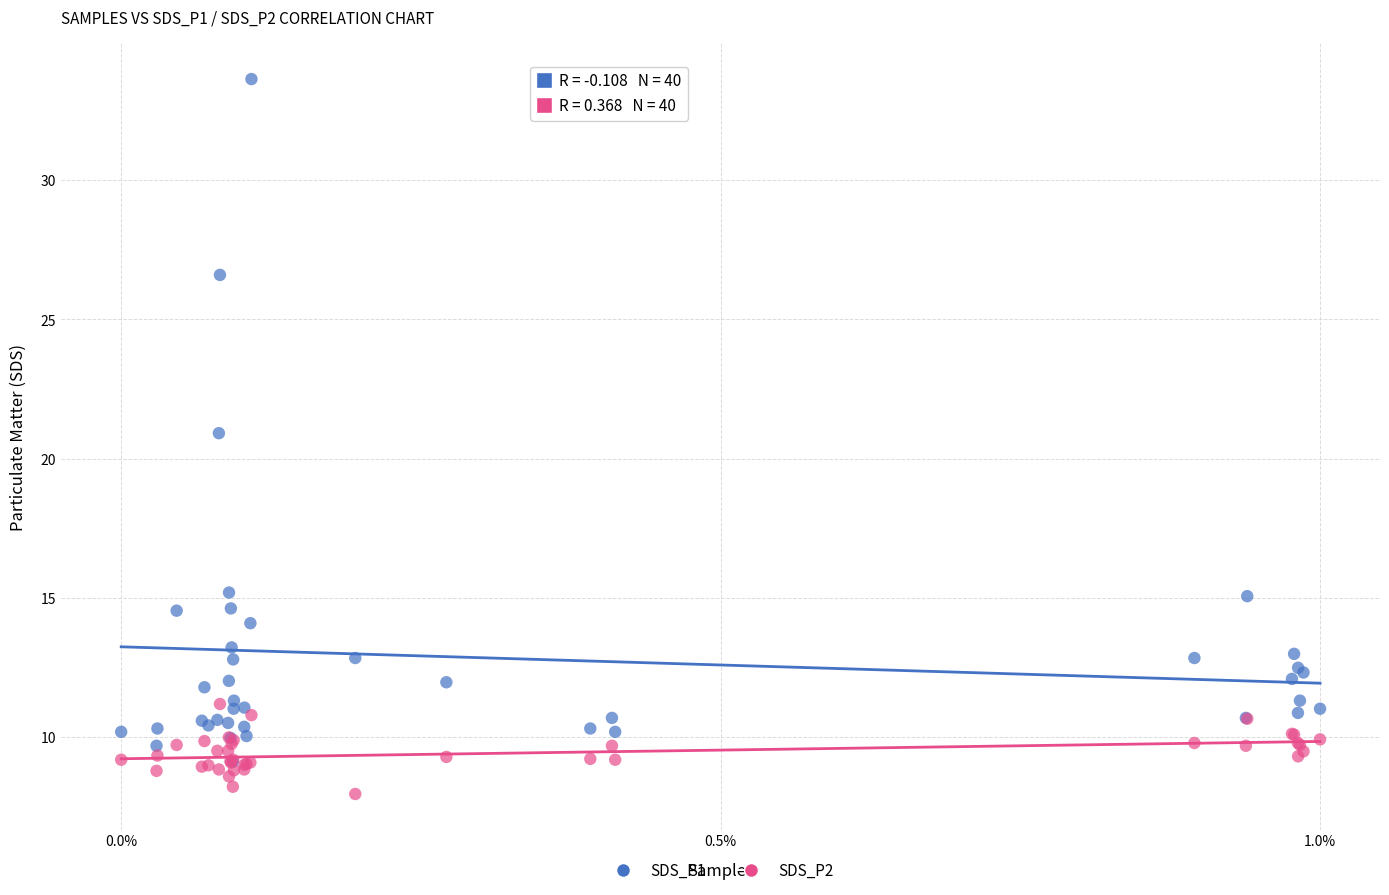

Across all series, what Y value is closest to 20?

20.9